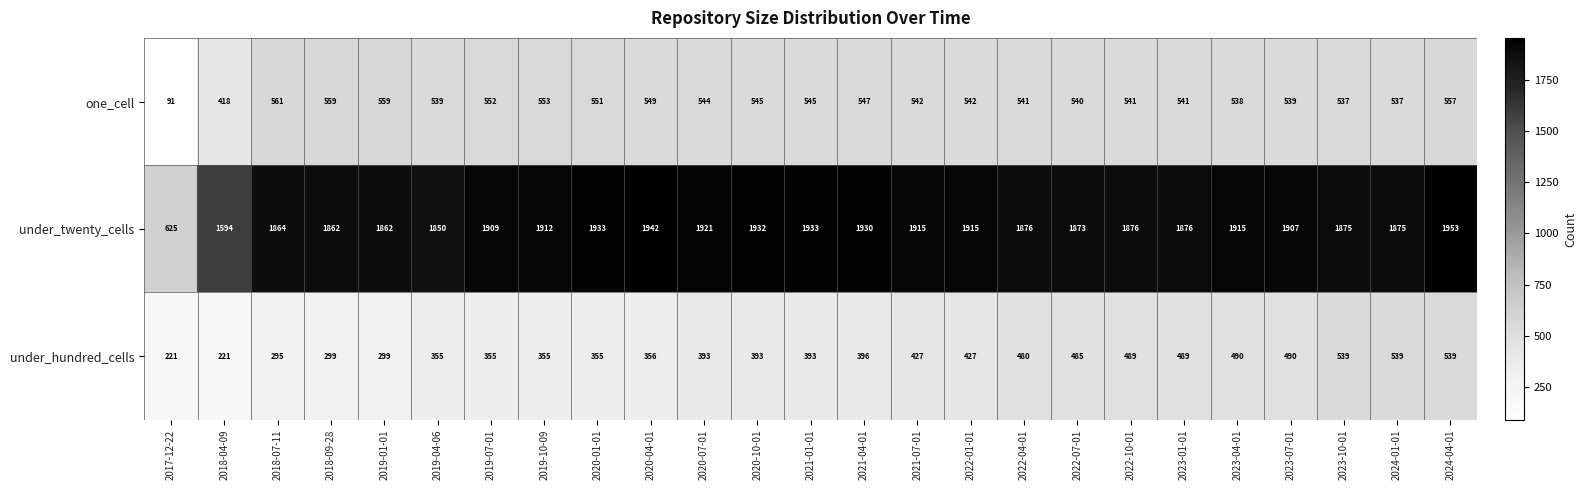

At which label is under_twenty_cells closest to 1289?

2018-04-09